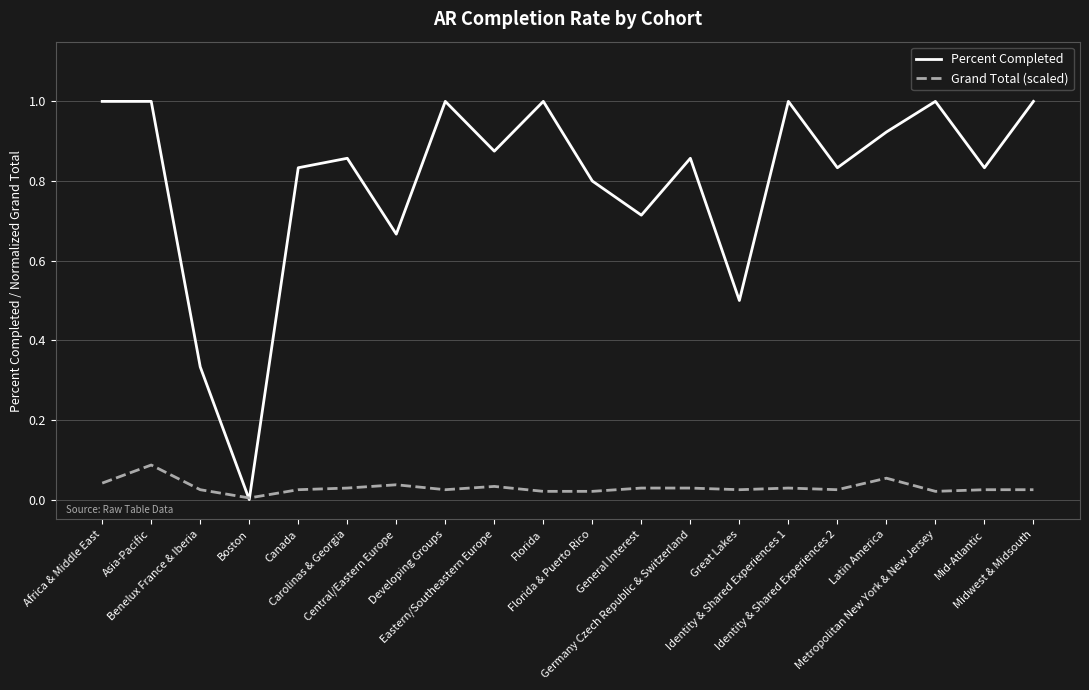

What is the maximum value for Percent Completed?

1.0